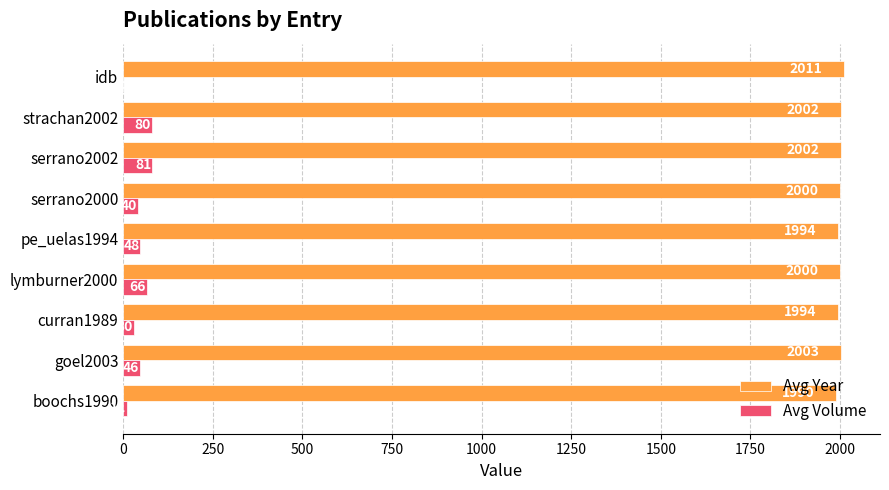

Where is Avg Volume nearest to the value 40?

serrano2000